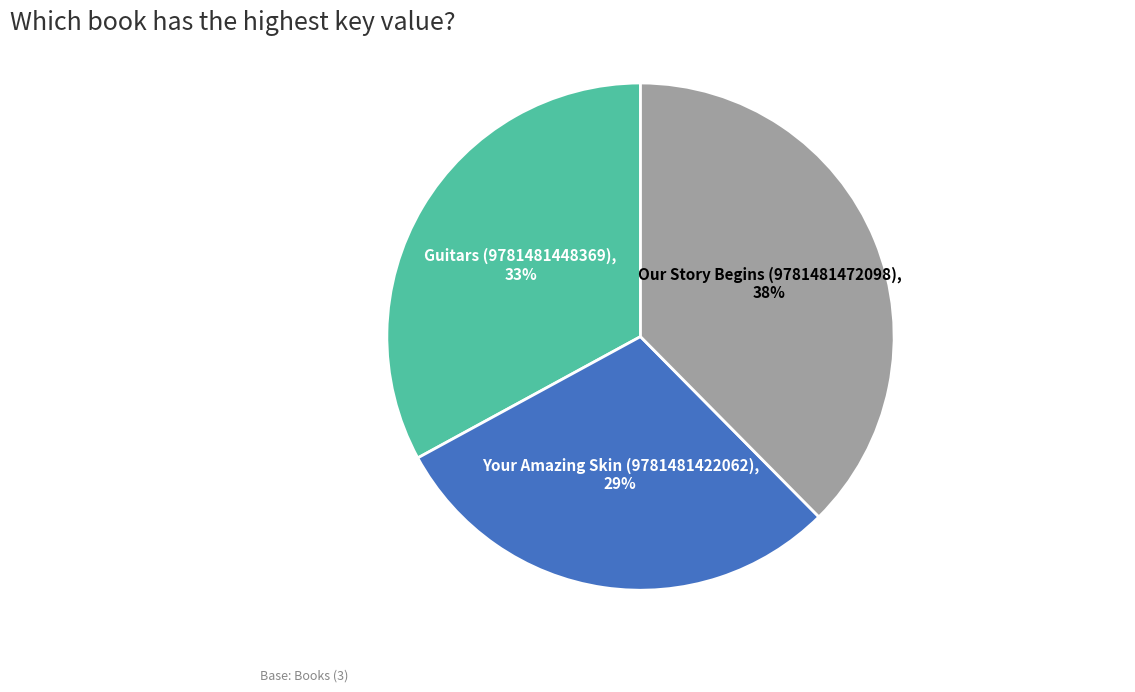

Count the number of slices in the pie.

3